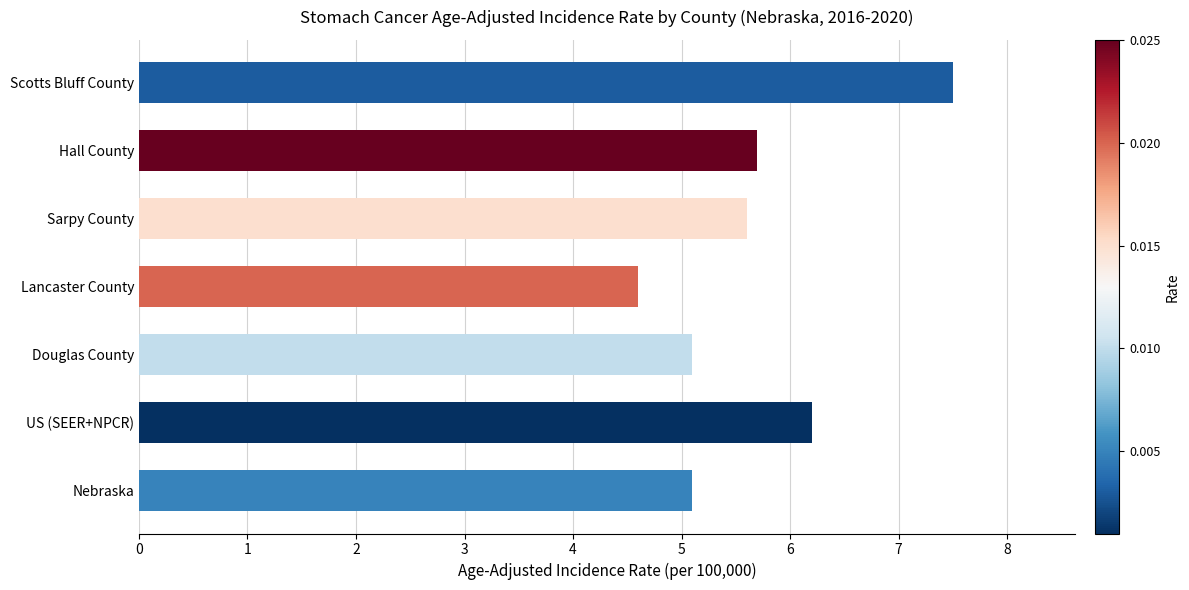

What is the maximum value shown in the chart?

7.5